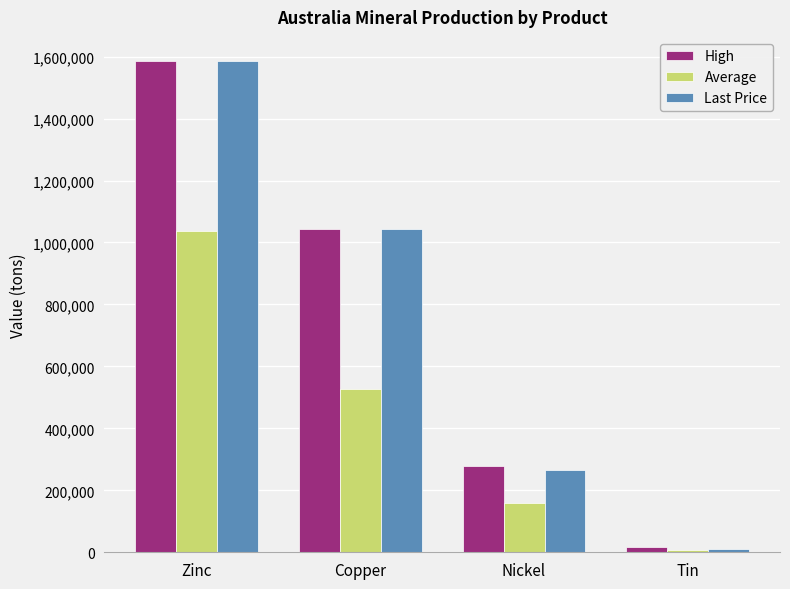

Reading left to right, list all the values displayed in this chart.

High: Zinc=1584400.0	Copper=1042400.0	Nickel=278200.0	Tin=18410.0
Average: Zinc=1038100.0	Copper=526600.0	Nickel=159900.0	Tin=7152.6
Last Price: Zinc=1584400.0	Copper=1042400.0	Nickel=267000.0	Tin=9202.0